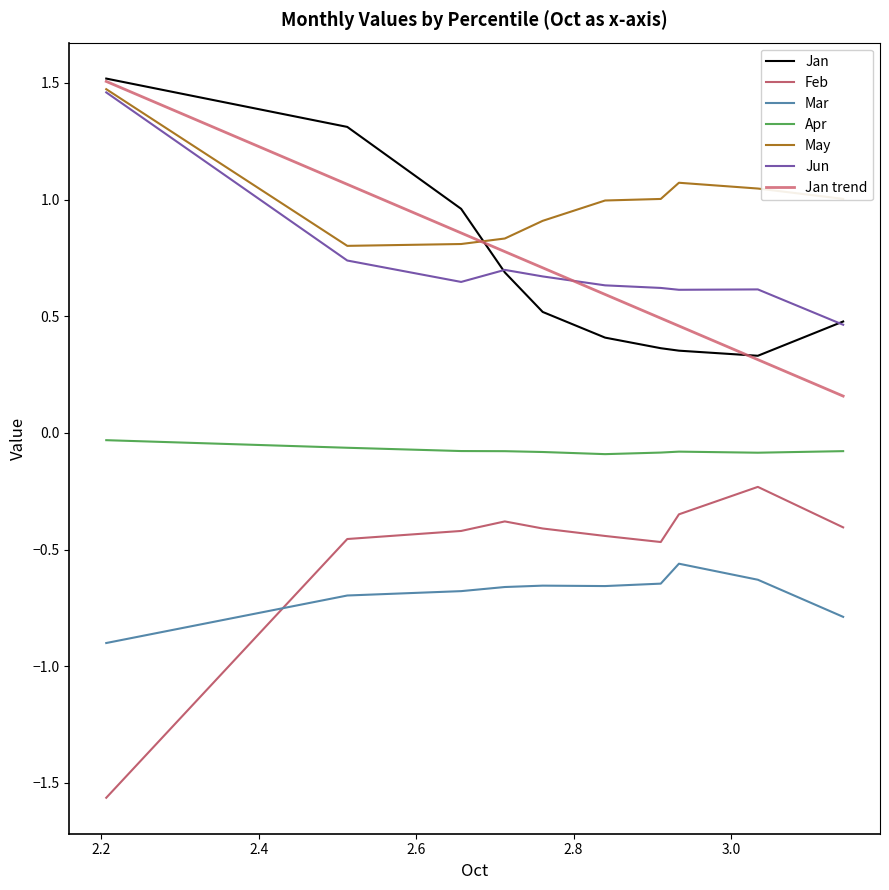

Does the chart have visible grid lines?

No